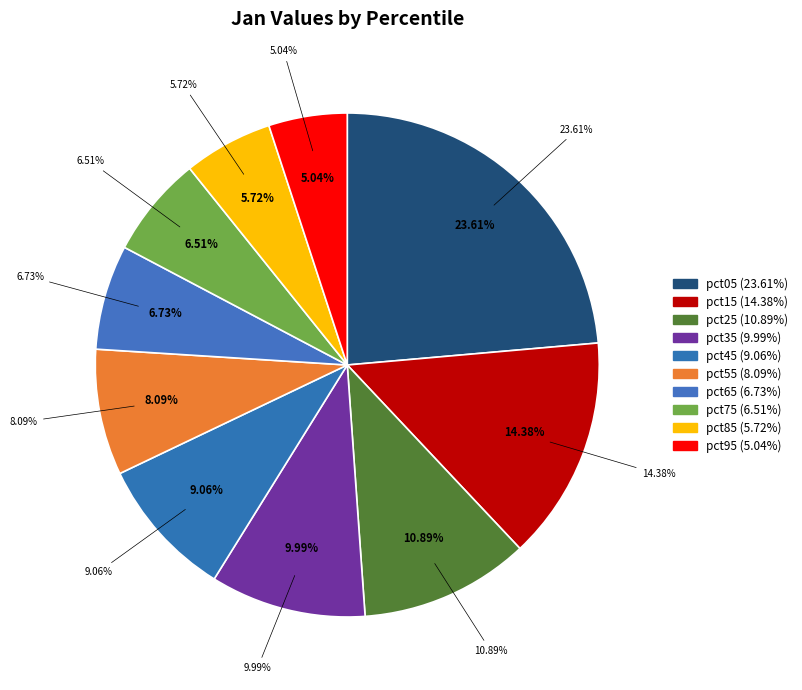

Combined, do pct85 and pct15 account for over 50%?

No